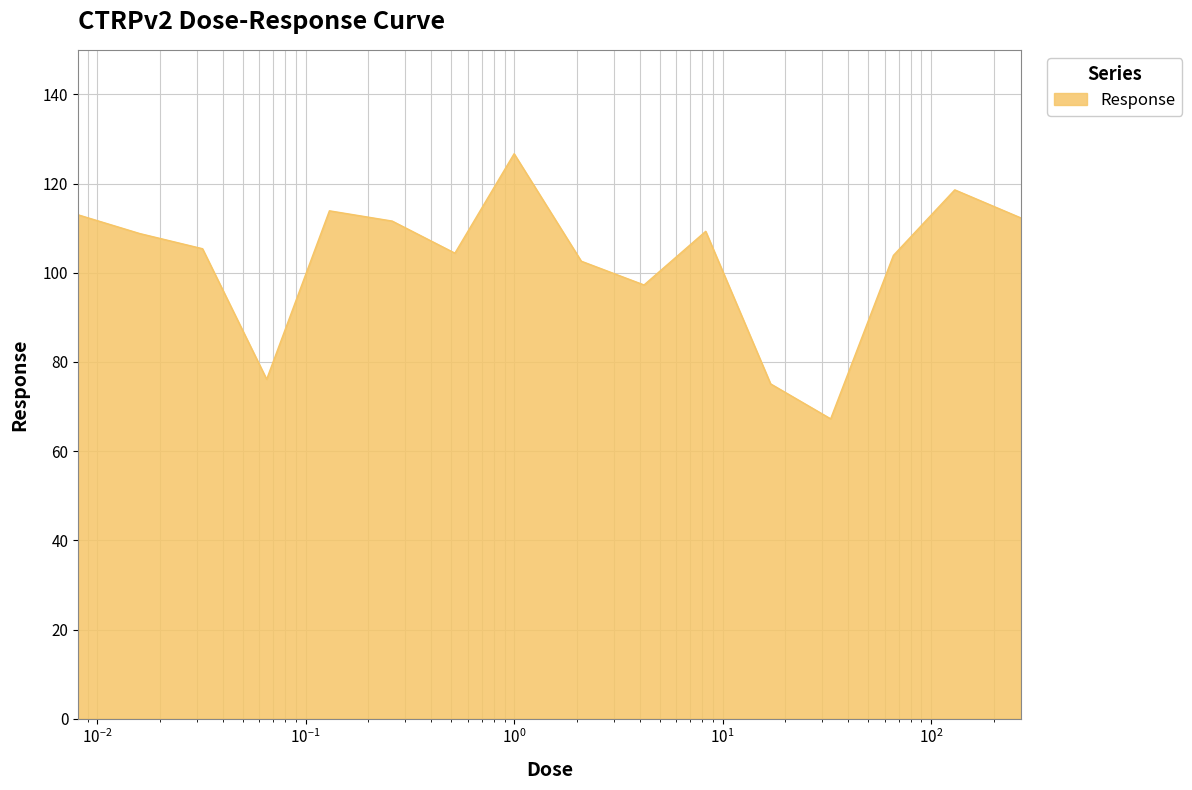

What is the greatest value displayed?

126.7